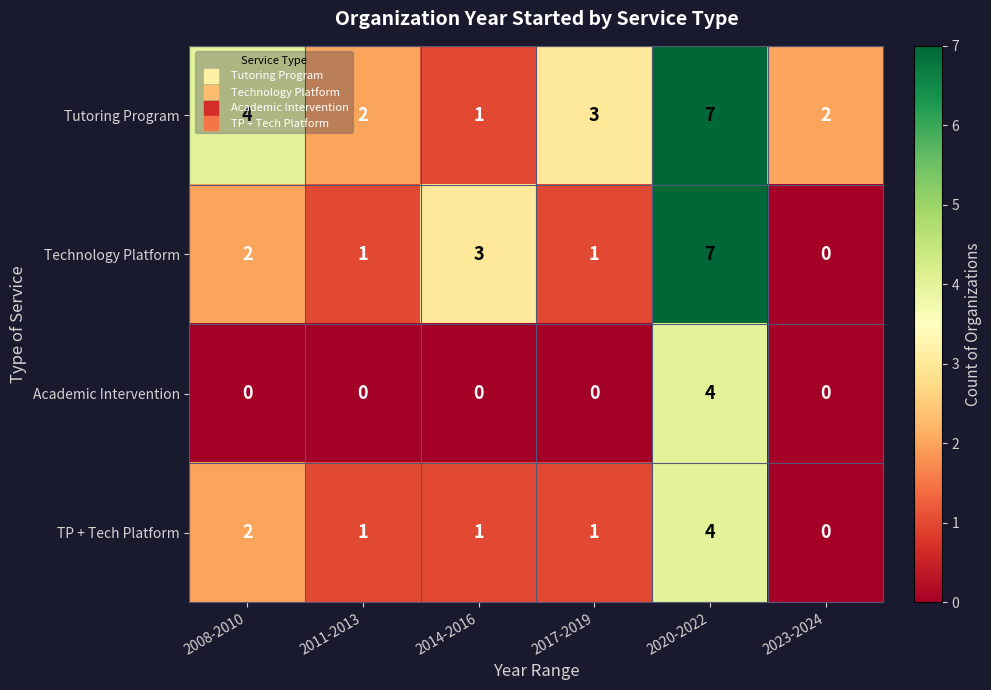

How many distinct data groups are displayed?

4